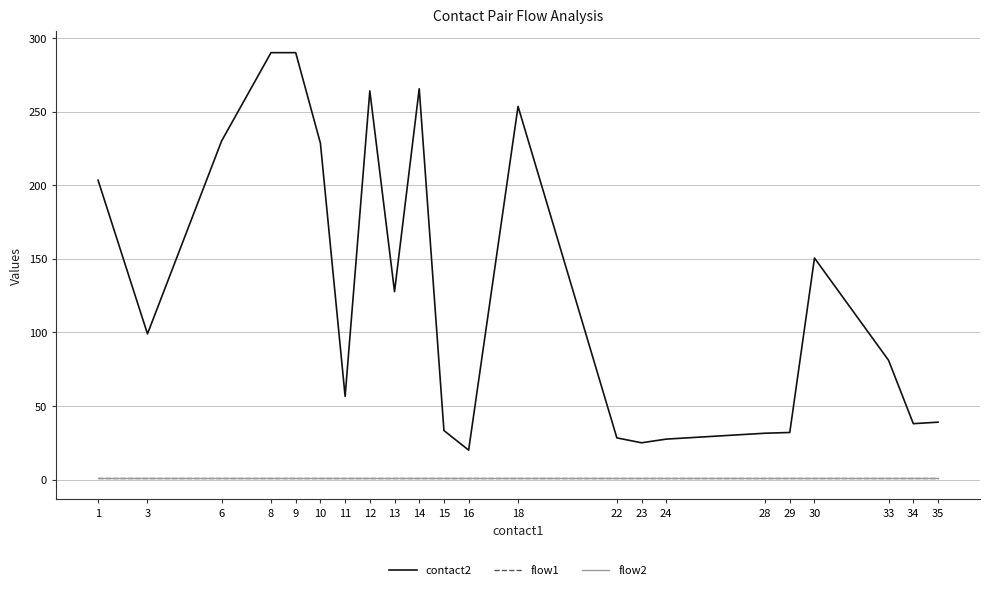

What is the total value across all series at 34?

40.0